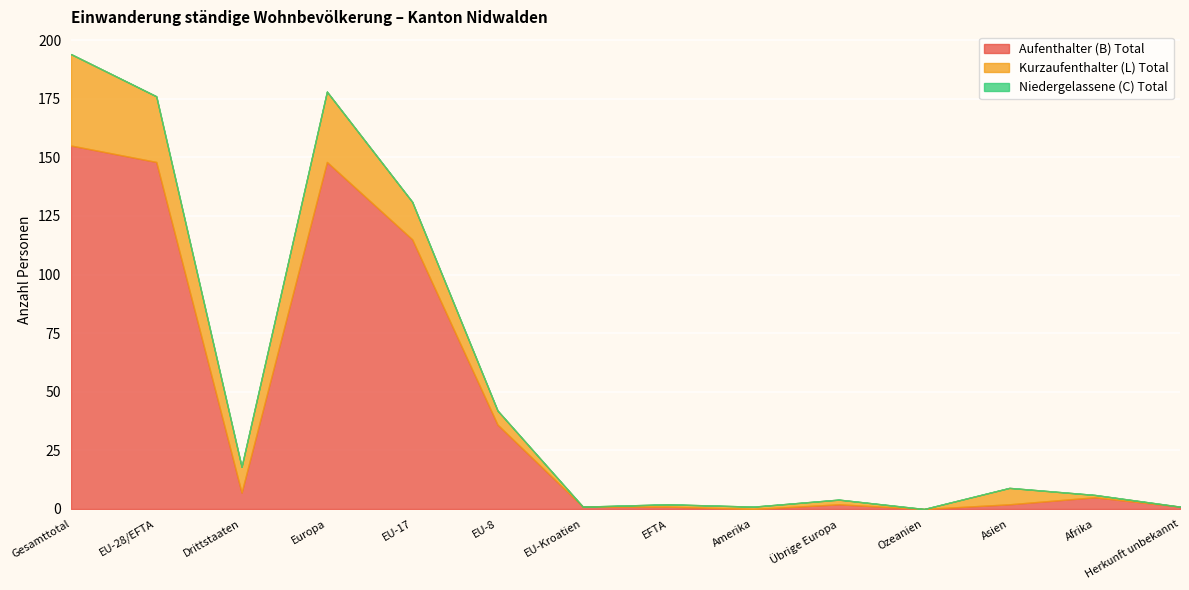

What is the label of the 11th point from the right?

Europa